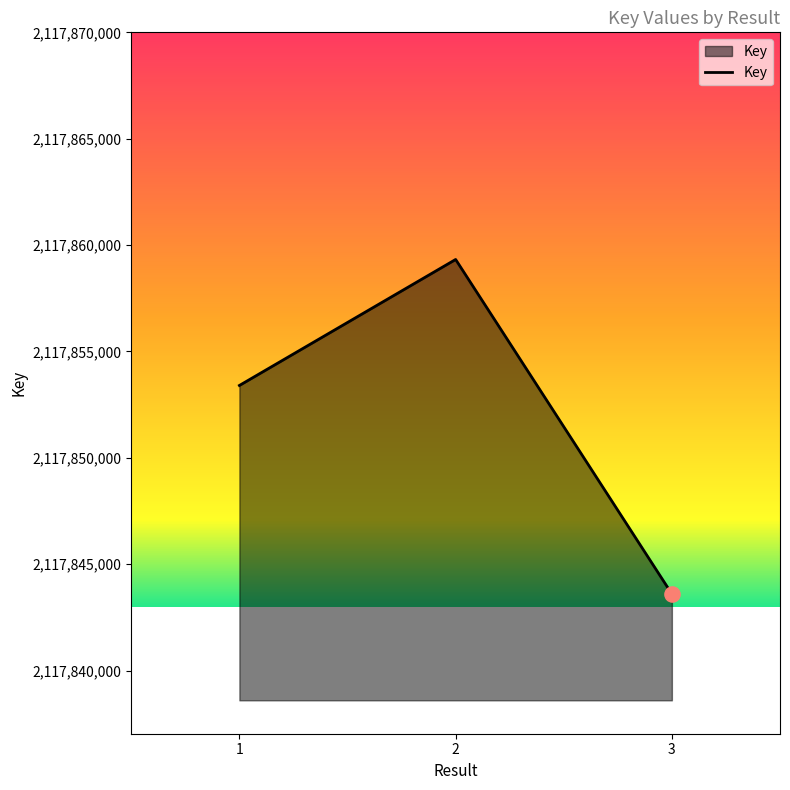

What is the change in value from 2 to 3?

-15724